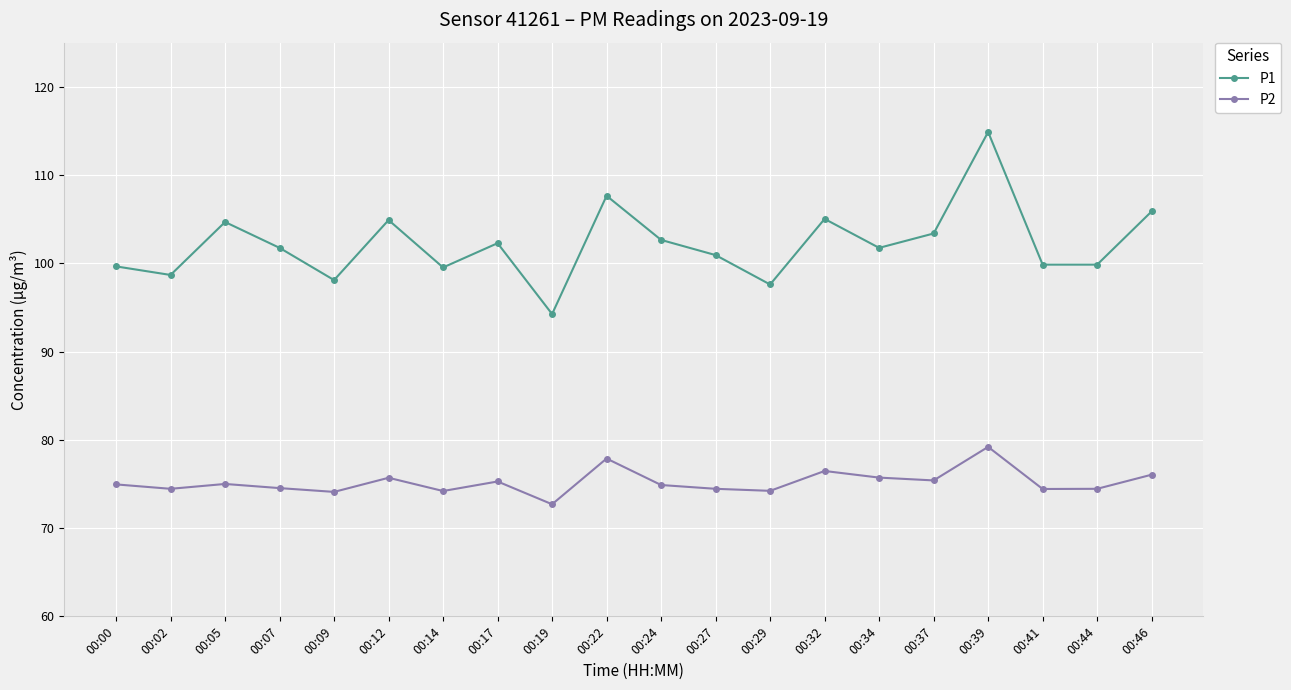

True or false: P2 has more than 2 interior local peaks.

True